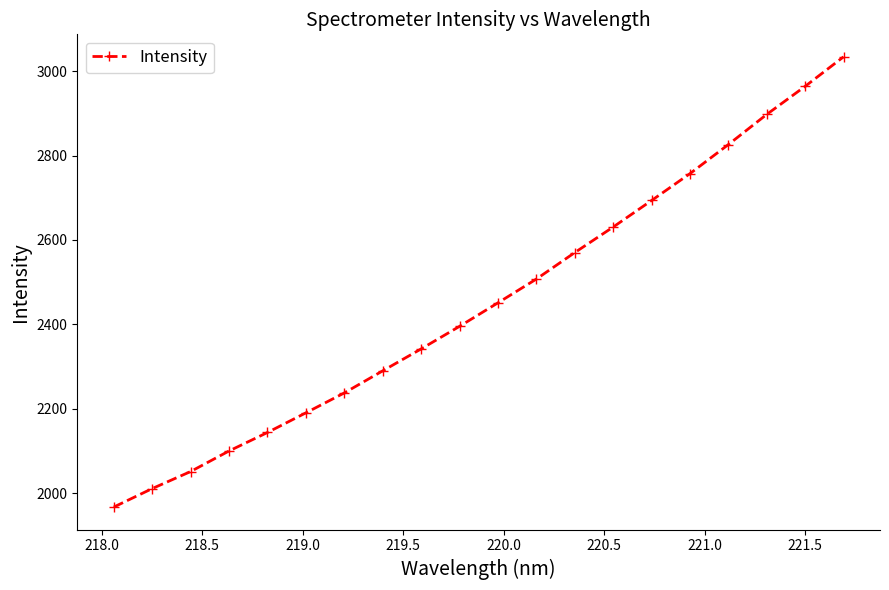

How many values are below 2451?

10